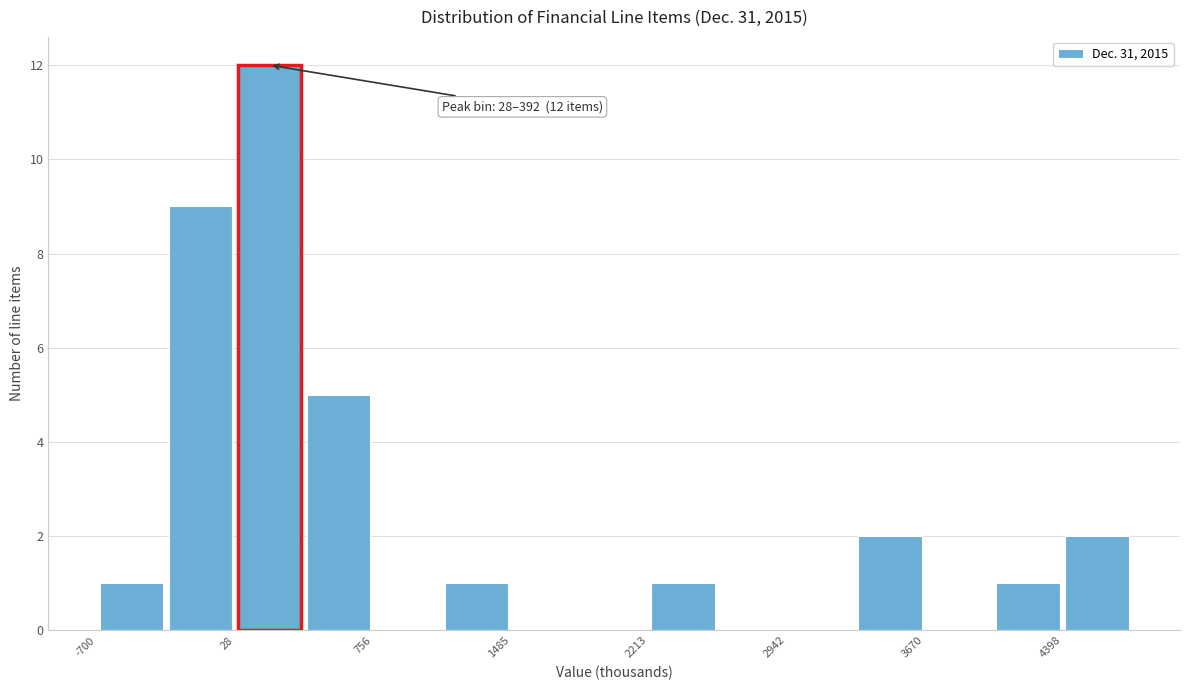

Around what value on the x-axis is the tallest bar? Give the approximate position of its centre, as read against the axis.

200